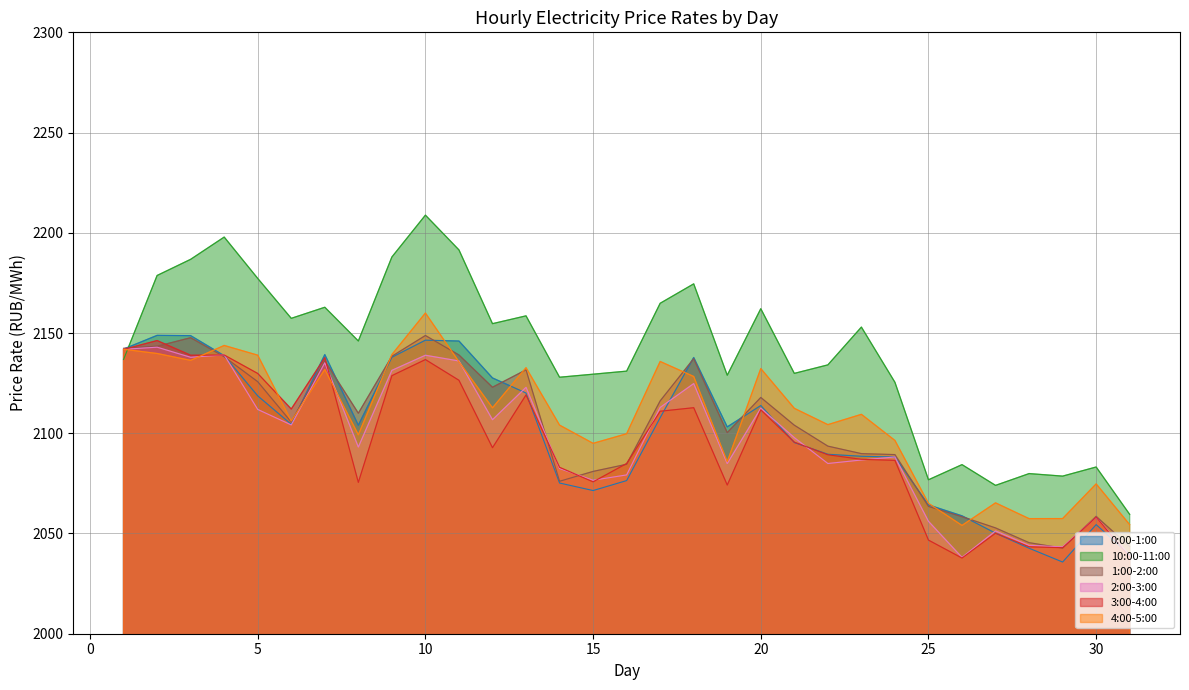

Rank the categories by 10:00-11:00 value from highest to lowest.

10, 4, 11, 9, 3, 2, 5, 18, 17, 7, 20, 13, 6, 12, 23, 8, 1, 22, 16, 21, 15, 19, 14, 24, 26, 30, 28, 29, 25, 27, 31